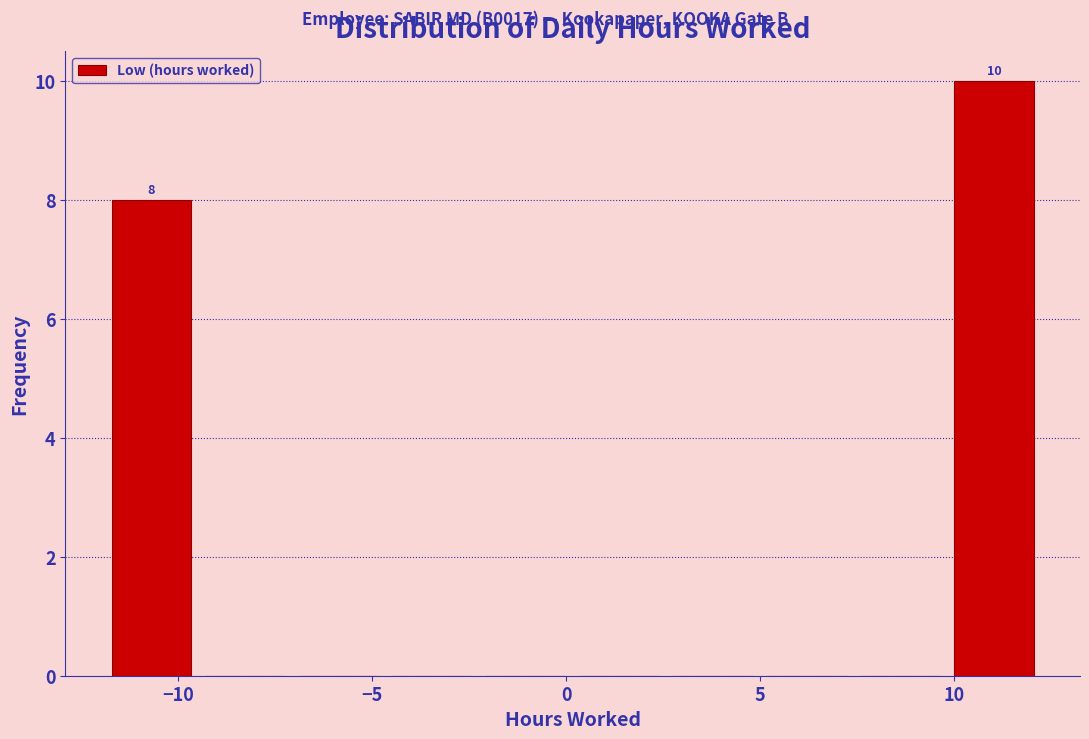

Over which range of the x-axis is the bar tallest?

10.0 to 12.0